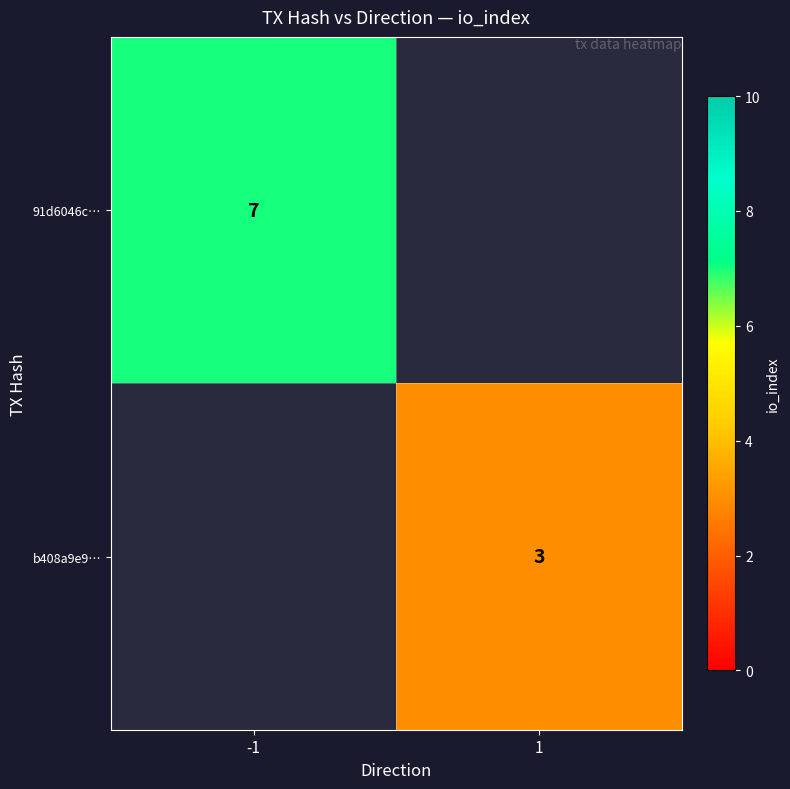

At how many categories does at least one series exceed 3?

1